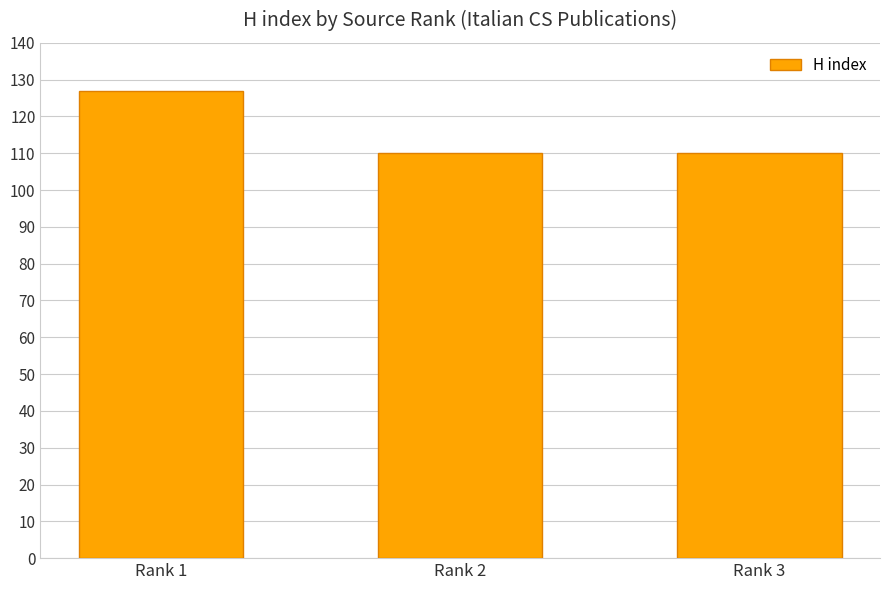

What is the minimum value shown in the chart?

110